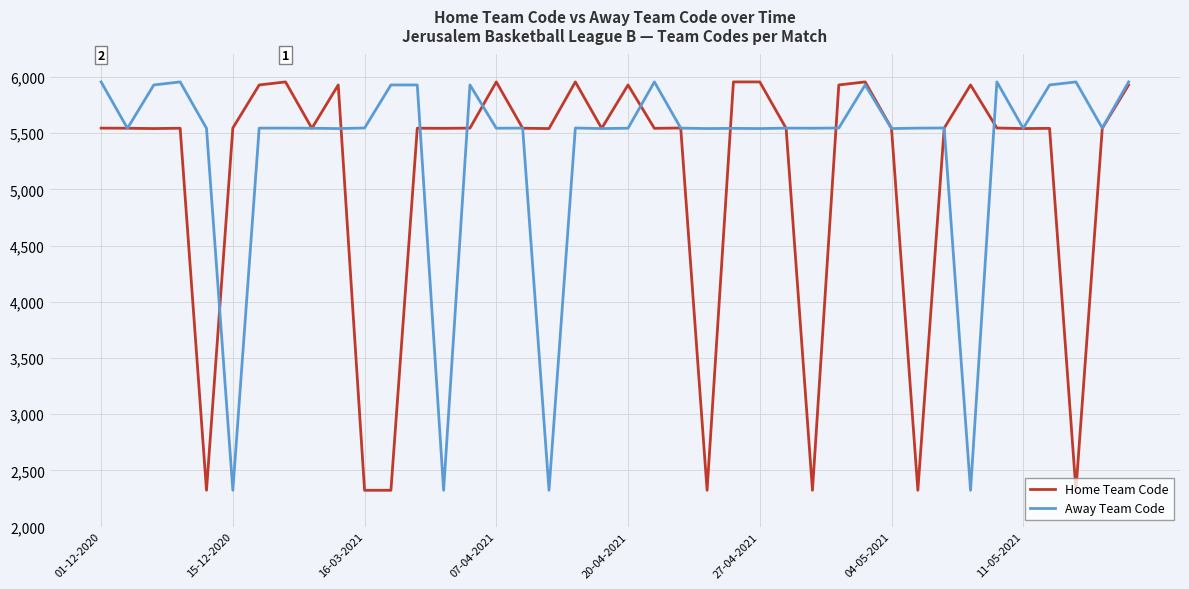

What is the difference between the second highest and second lowest values in the Away Team Code series?

3633